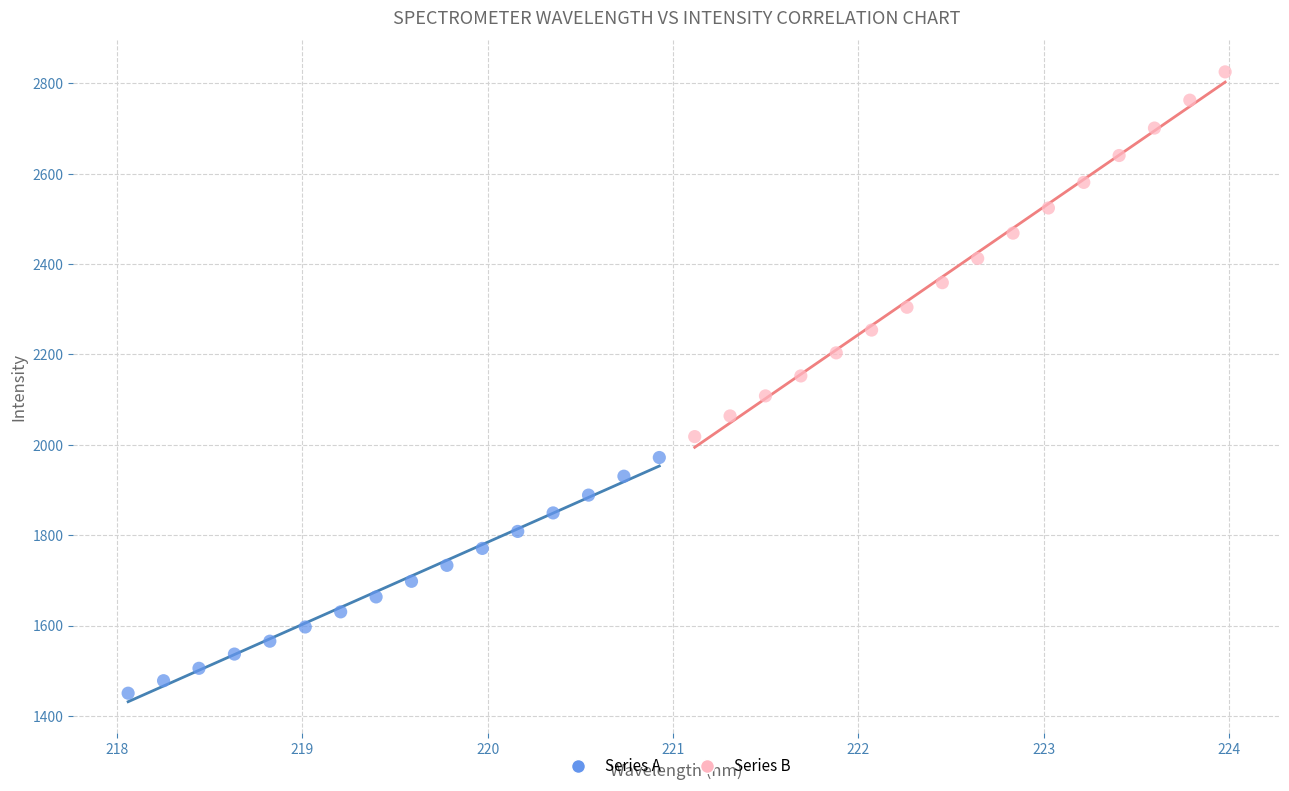

What are all the series names shown in the legend?

Series A, Series B